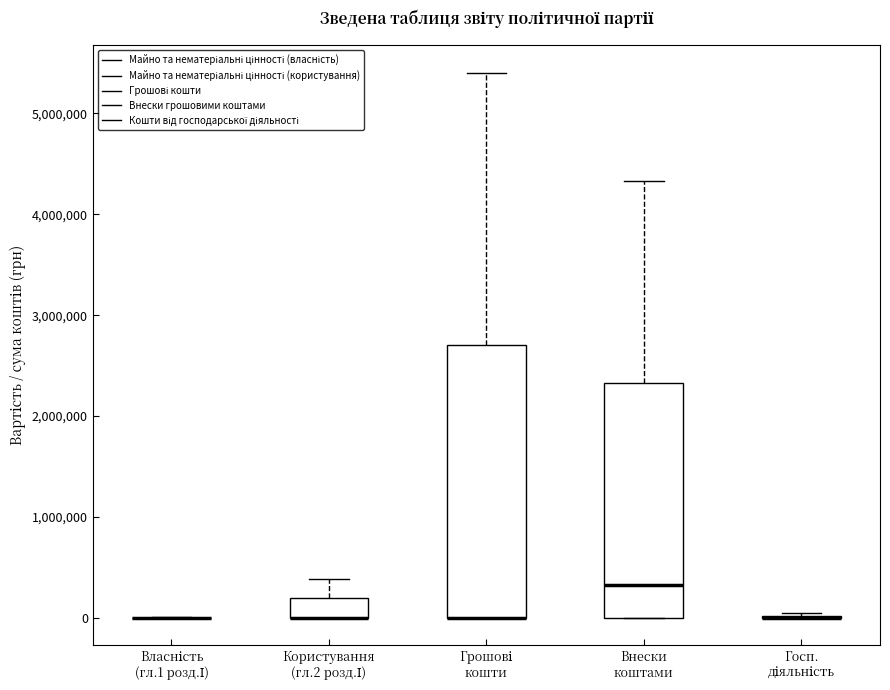

Reading left to right, read every box against the y-axis: the position of its median line, the range the box covers, and the ends of its whiskers. The values are not printed on the chart, so give them approximately, as read against the axis.

Власність (гл.1 розд.І): box collapsed to a line at 0, whiskers 0 to 0
Користування (гл.2 розд.І): median 0 (drawn on the box's lower edge), box 0 to 200000, whiskers 0 to 400000
Грошові кошти: median 0 (drawn on the box's lower edge), box 0 to 2700000, whiskers 0 to 5400000
Внески коштами: median 300000, box 0 to 2300000, whiskers 0 to 4300000
Госп. діяльність: box collapsed to a line at 0, whiskers 0 to 0